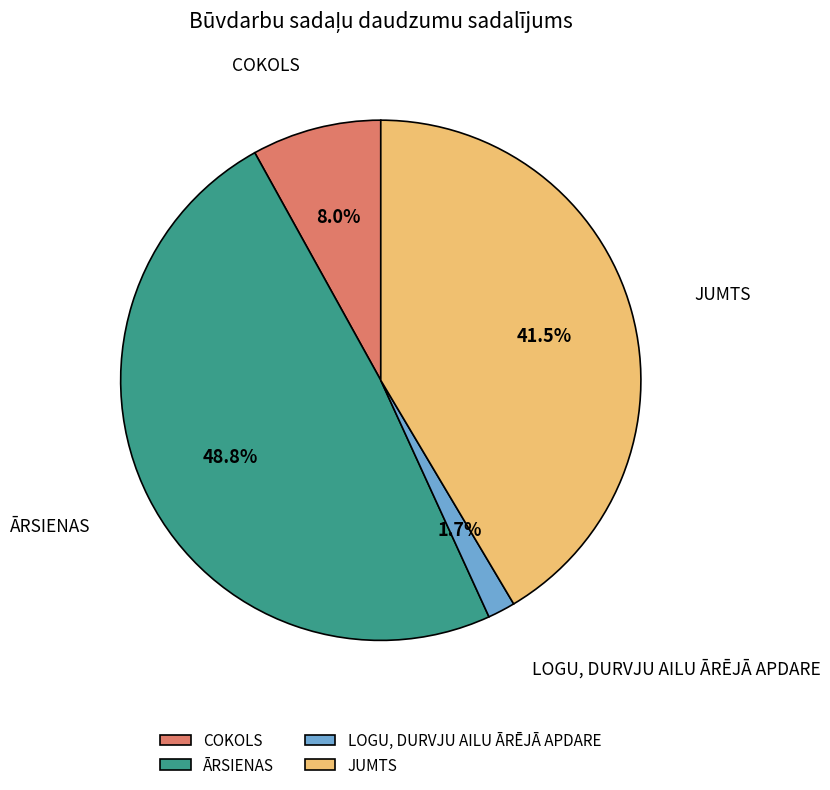

Rank the categories by value from lowest to highest.

LOGU, DURVJU AILU ĀRĒJĀ APDARE, COKOLS, JUMTS, ĀRSIENAS